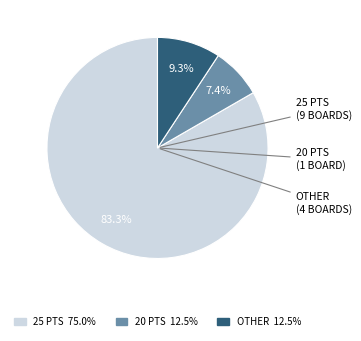

Is the sum of 25 PTS 75.0% and OTHER 12.5% greater than half?

Yes